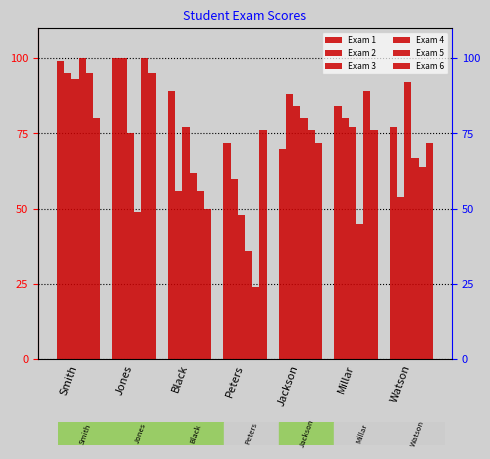

True or false: Exam 1 has a value of 99 at Smith.

True